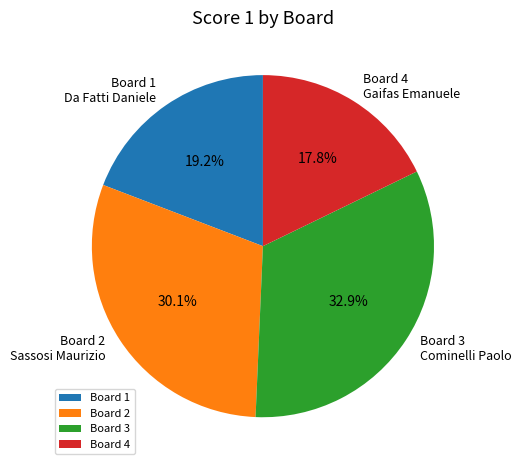

What is the total percentage of Board 4 and Board 1?

37.0%